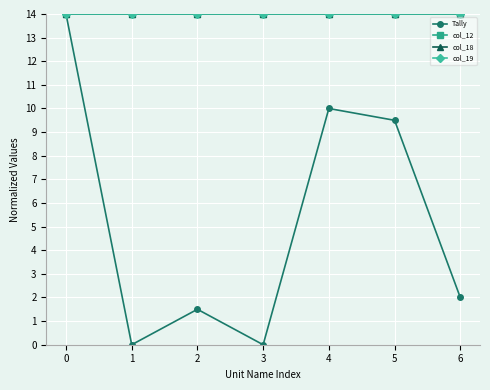

Is this an area chart (filled region under the line)?

No